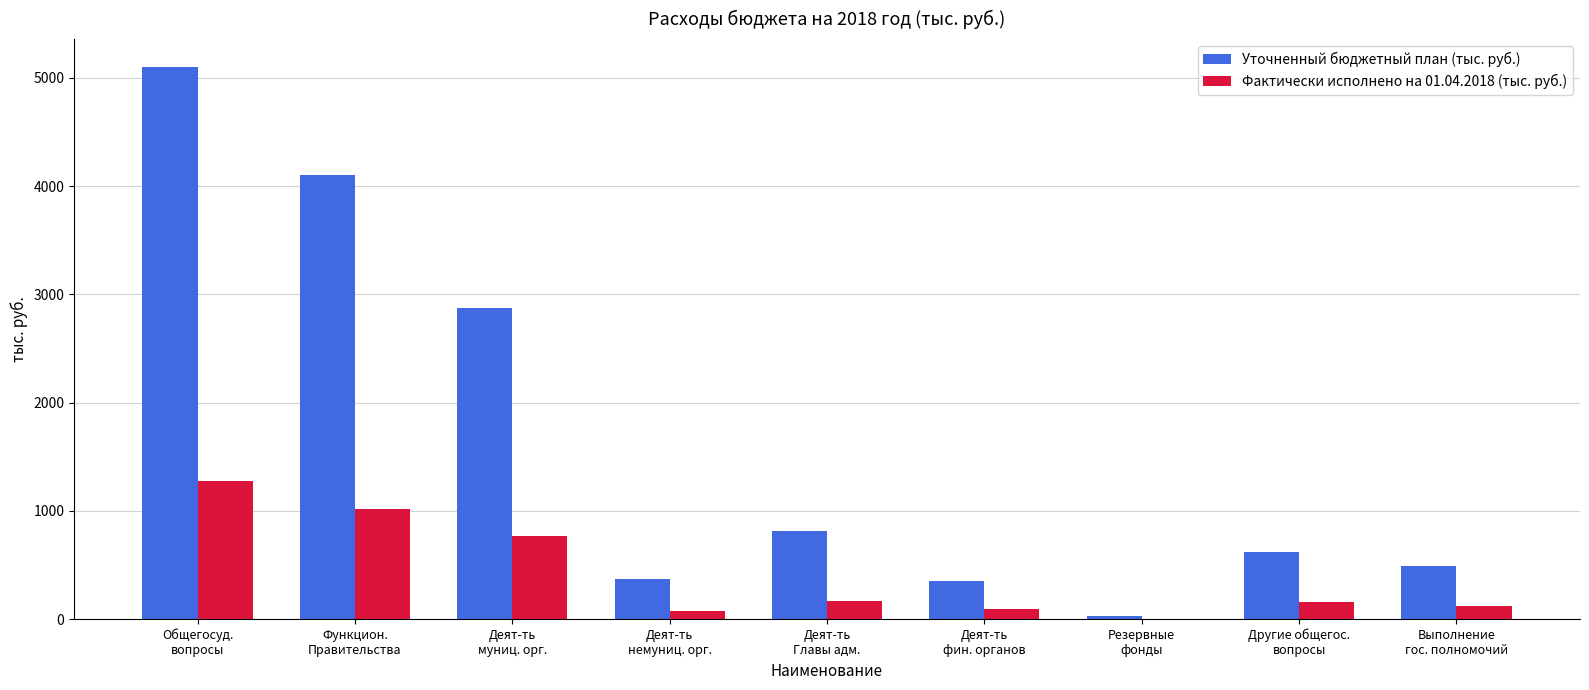

What is the sum of all Уточненный бюджетный план (тыс. руб.) values?

14750.8